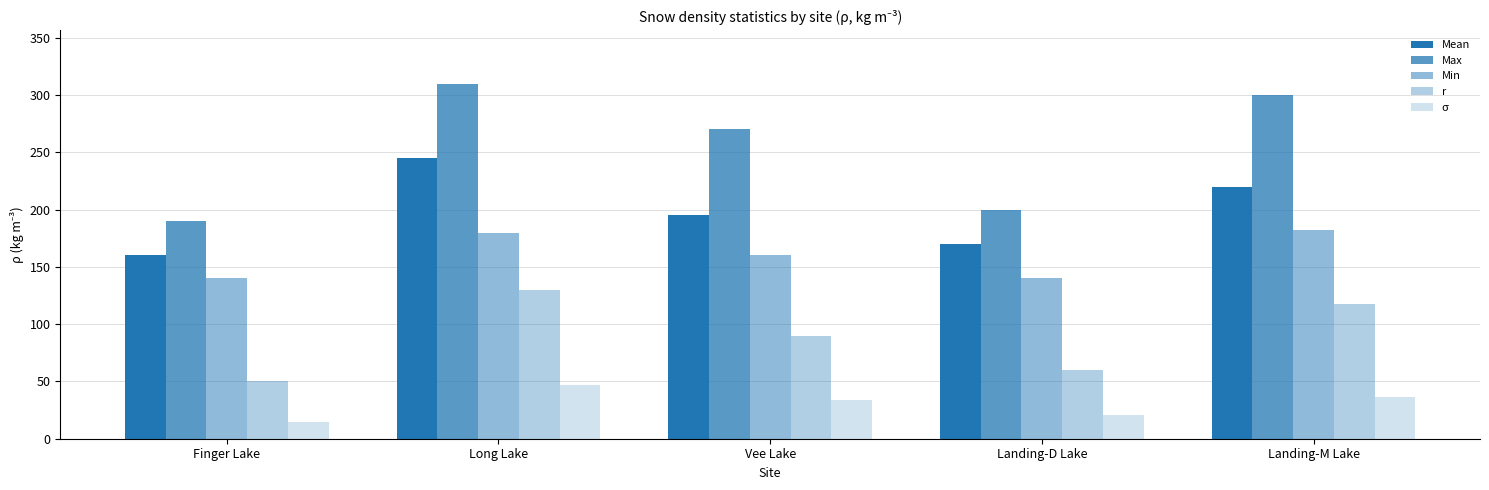

What is the difference between the maximum and second lowest values in the Max series?

110